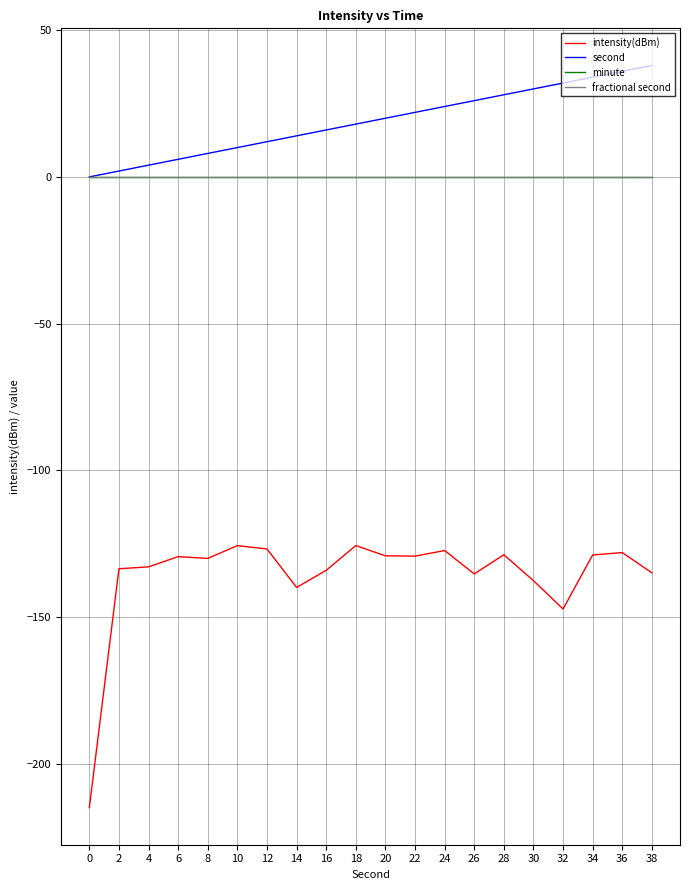

What is the spread (max minus min) of values at 30?

167.6